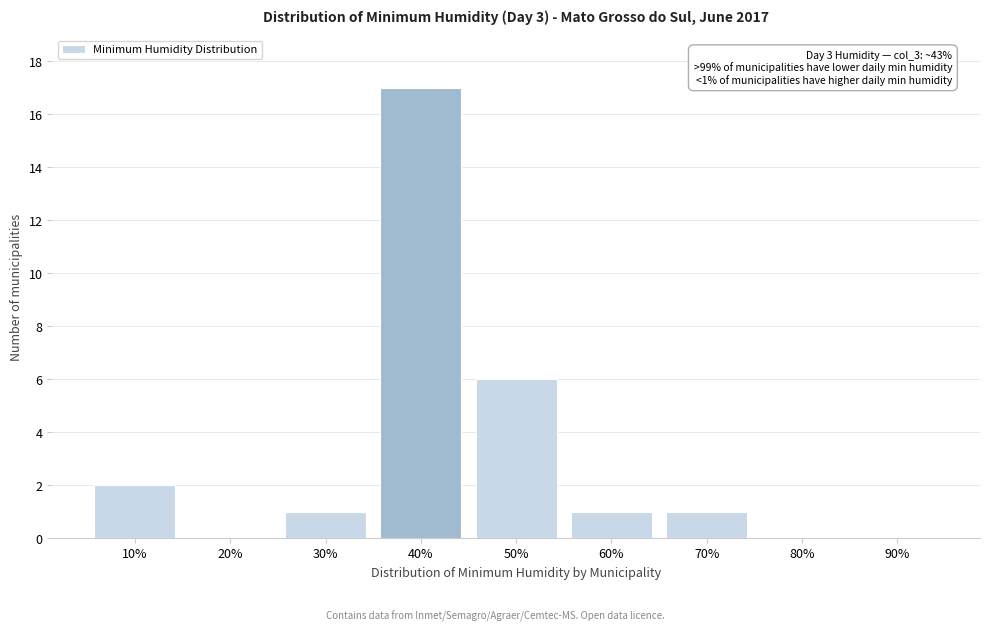

Reading right to left, transcribe all the data shown in this chart.

90%=0	80%=0	70%=1	60%=1	50%=6	40%=17	30%=1	20%=0	10%=2